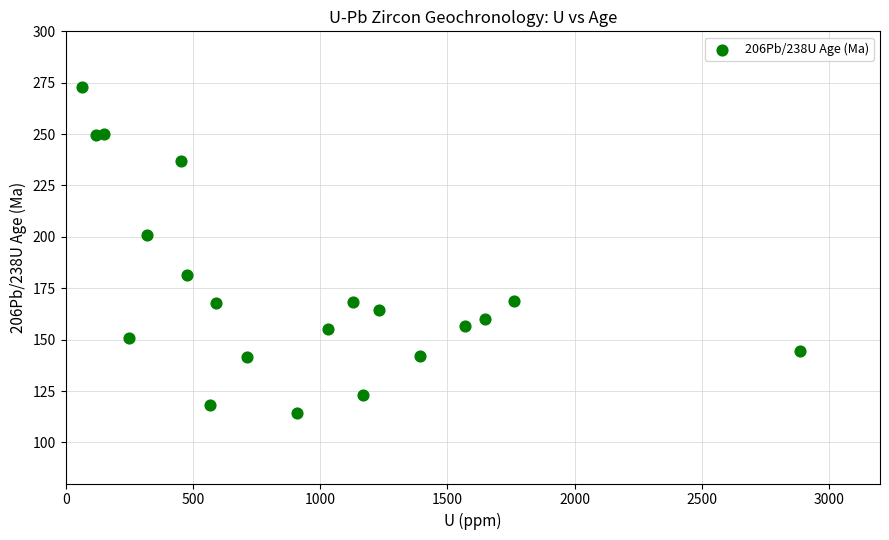

What Y value in the scatter plot is closest to 193?

201.0